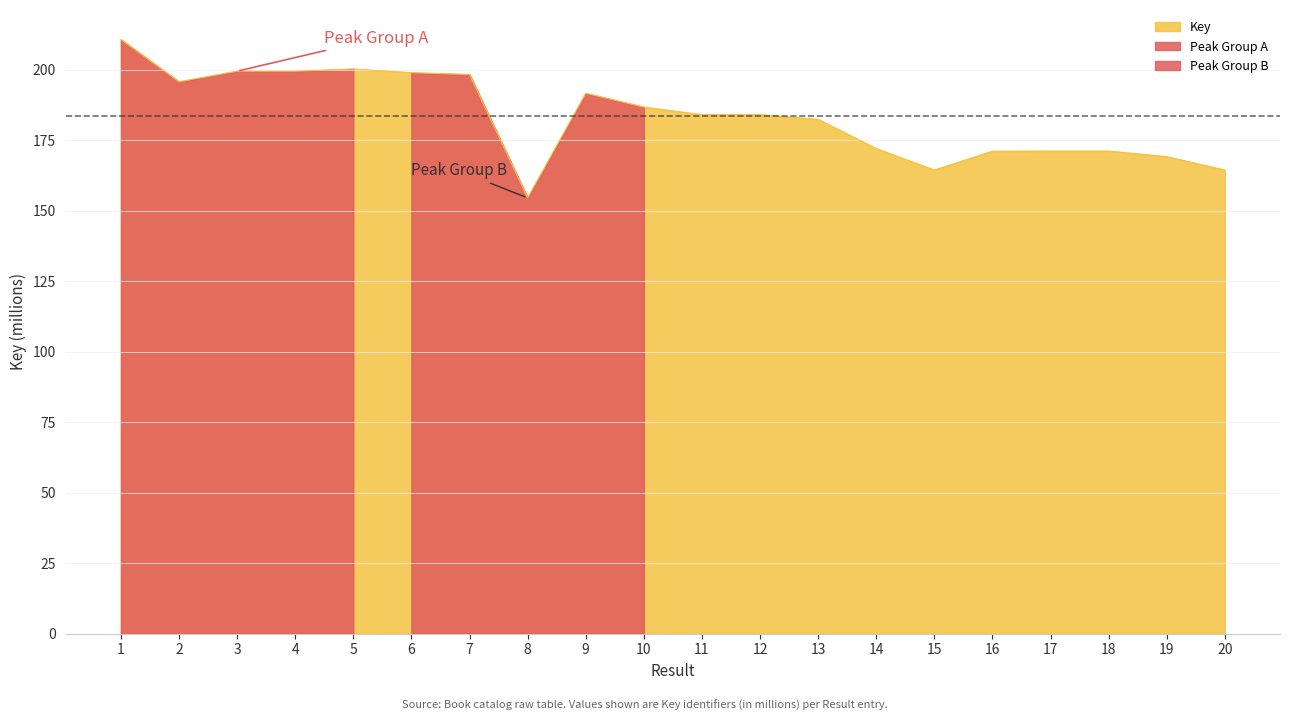

What is the ratio of the value at 7 to the value at 15?

1.2